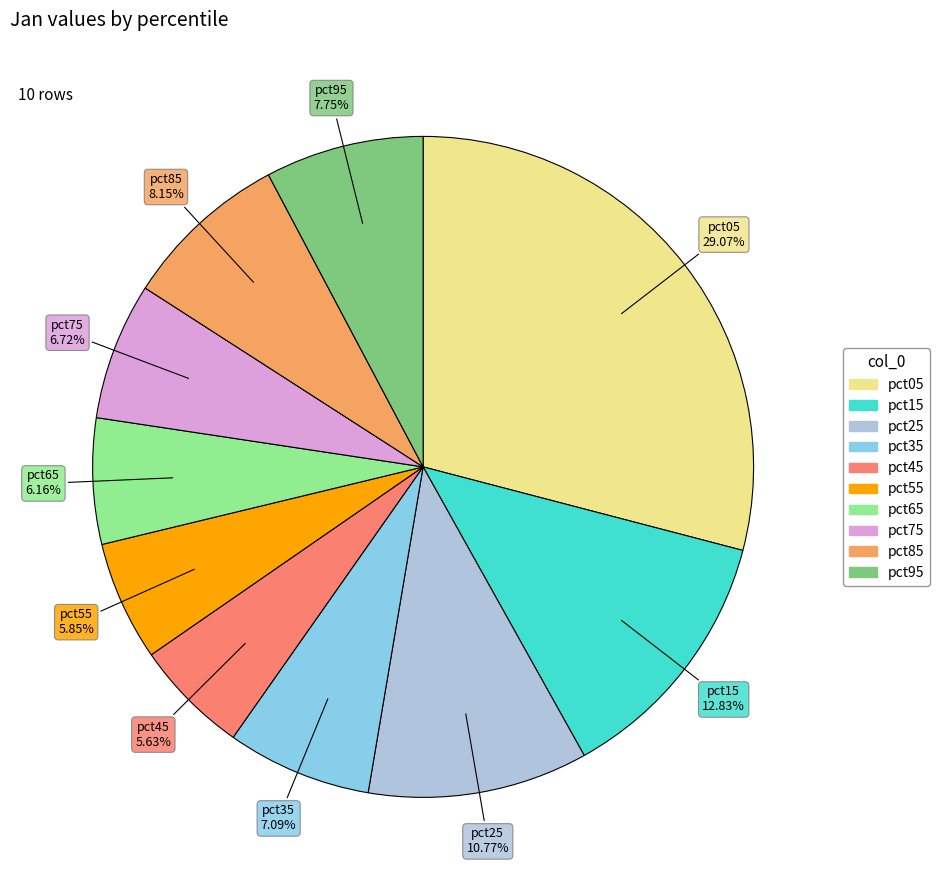

Which category has the biggest portion of the pie?

pct05